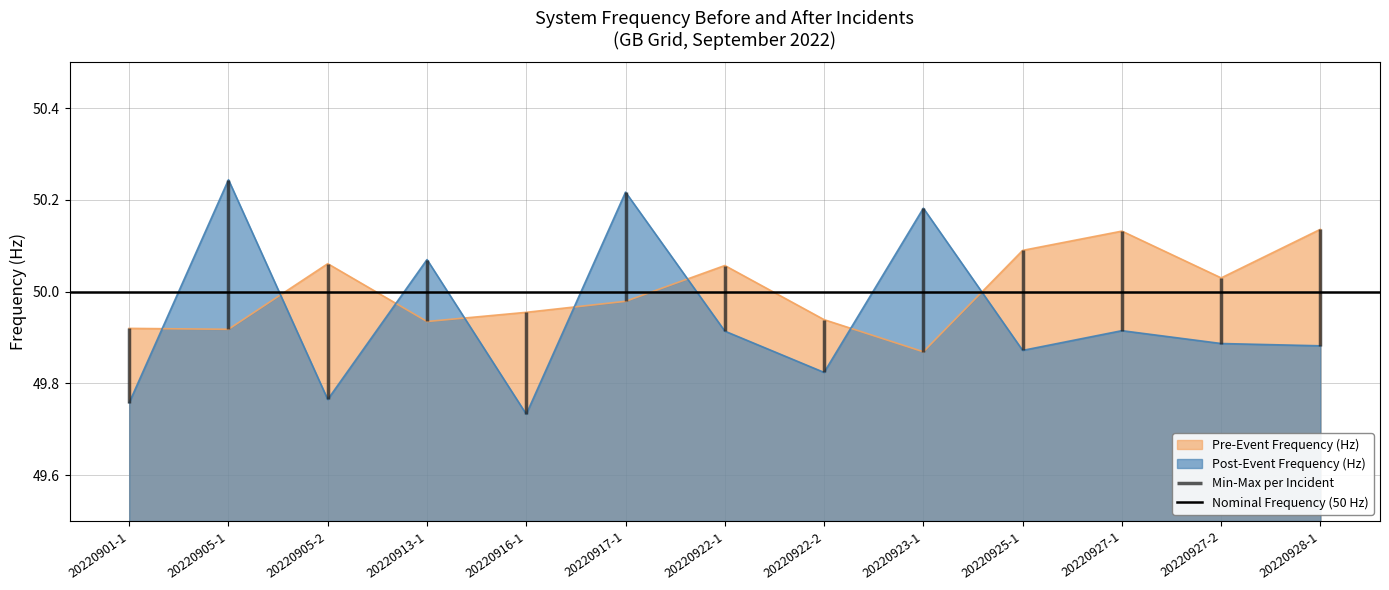

Where is the first local minimum for Post-Event Frequency (Hz)?

20220905-2